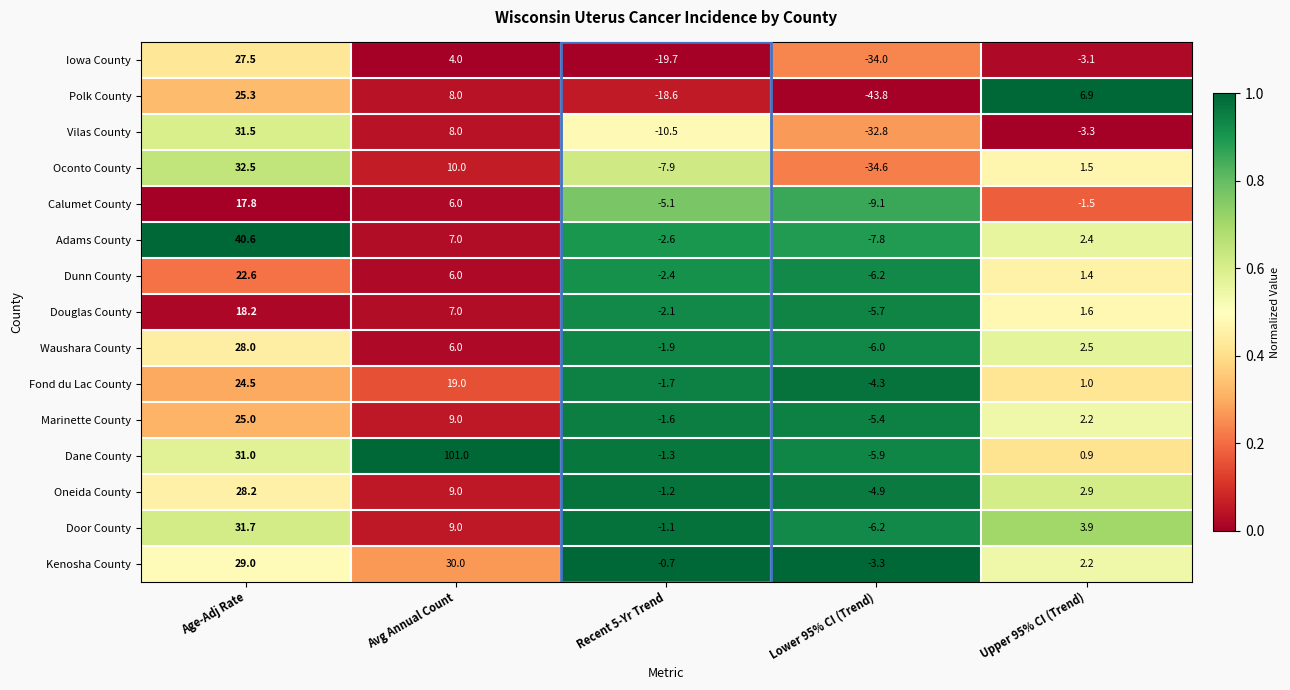

What is the difference between the highest and lowest values at Upper 95% CI (Trend)?

10.2